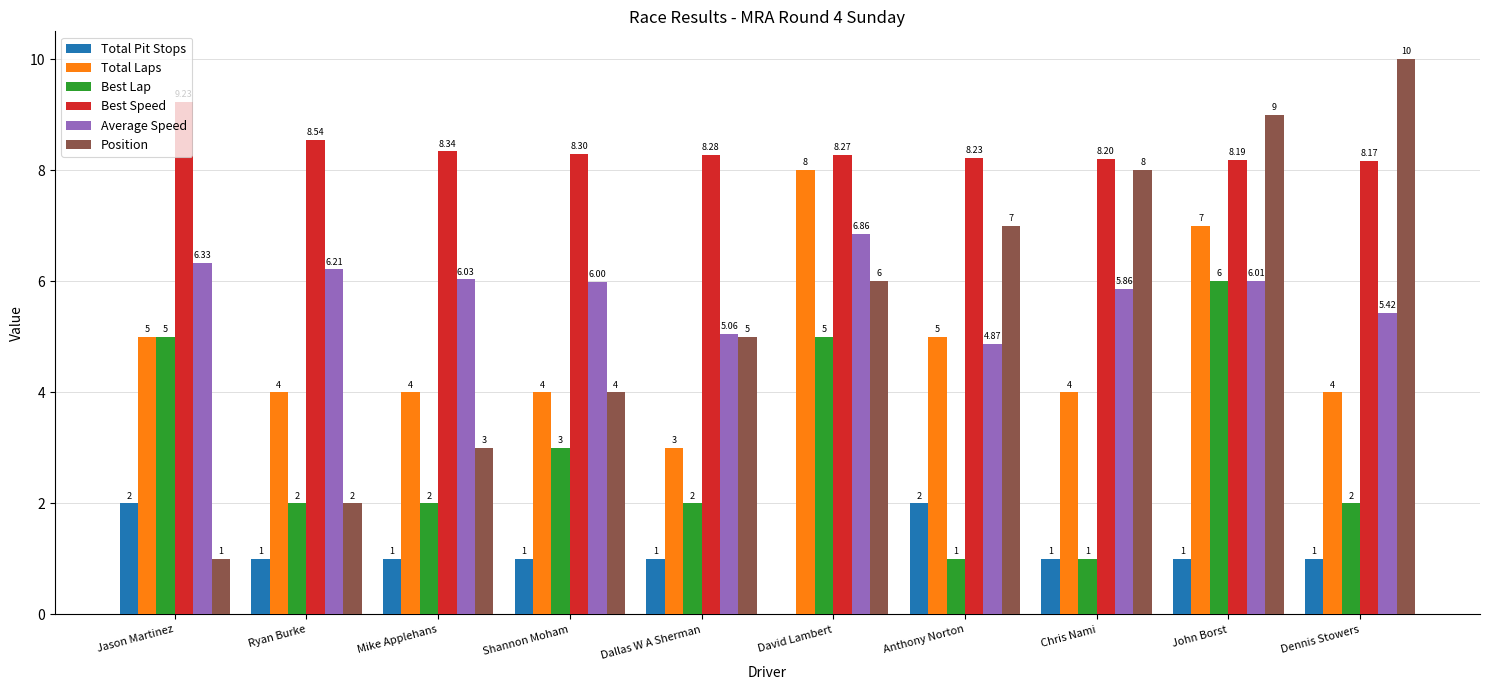

What is the sum of all Total Laps values?

48.0